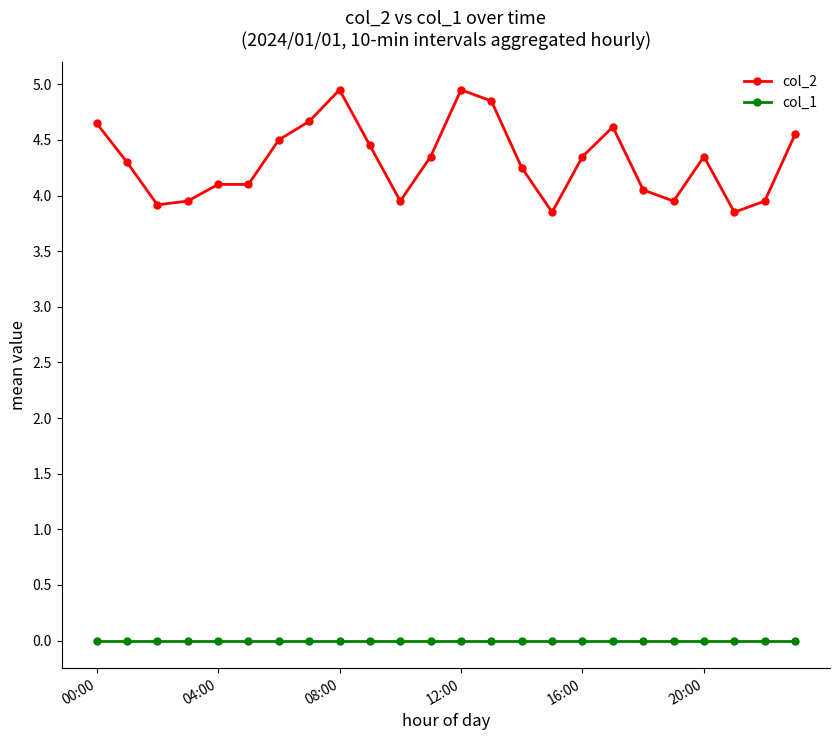

True or false: col_2 and col_1 intersect in this chart.

False